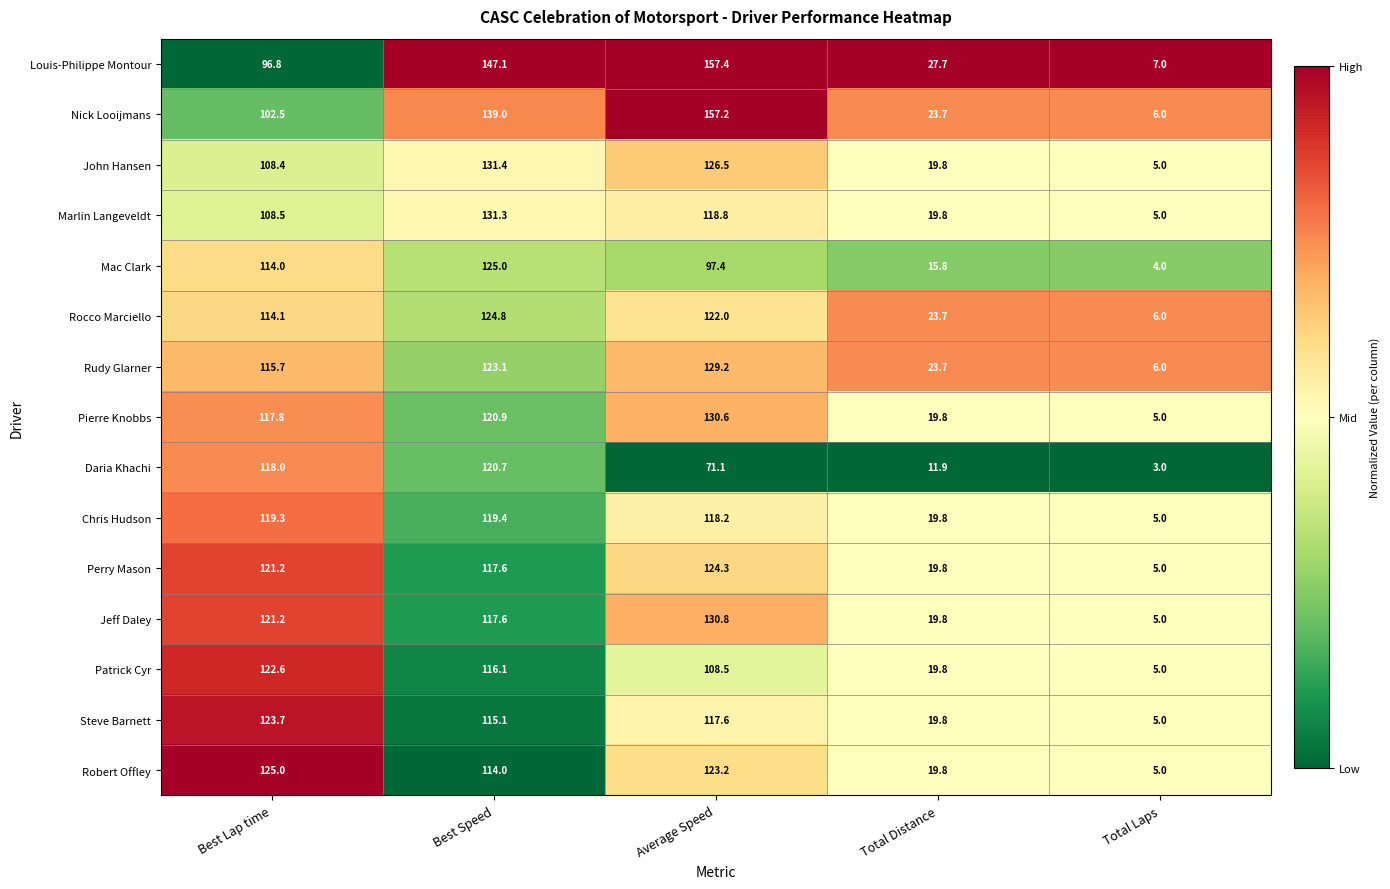

Which series has the widest spread of values?

Nick Looijmans